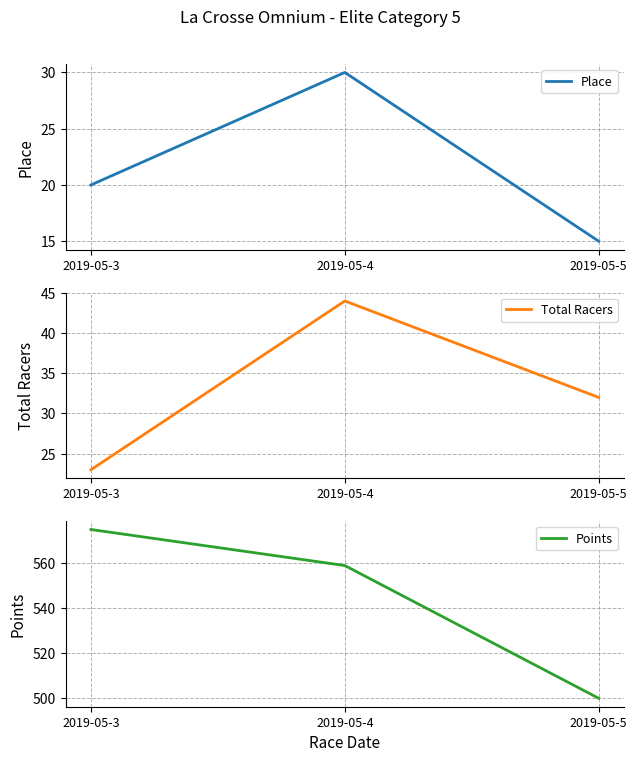

At how many categories does at least one series exceed 196?

3